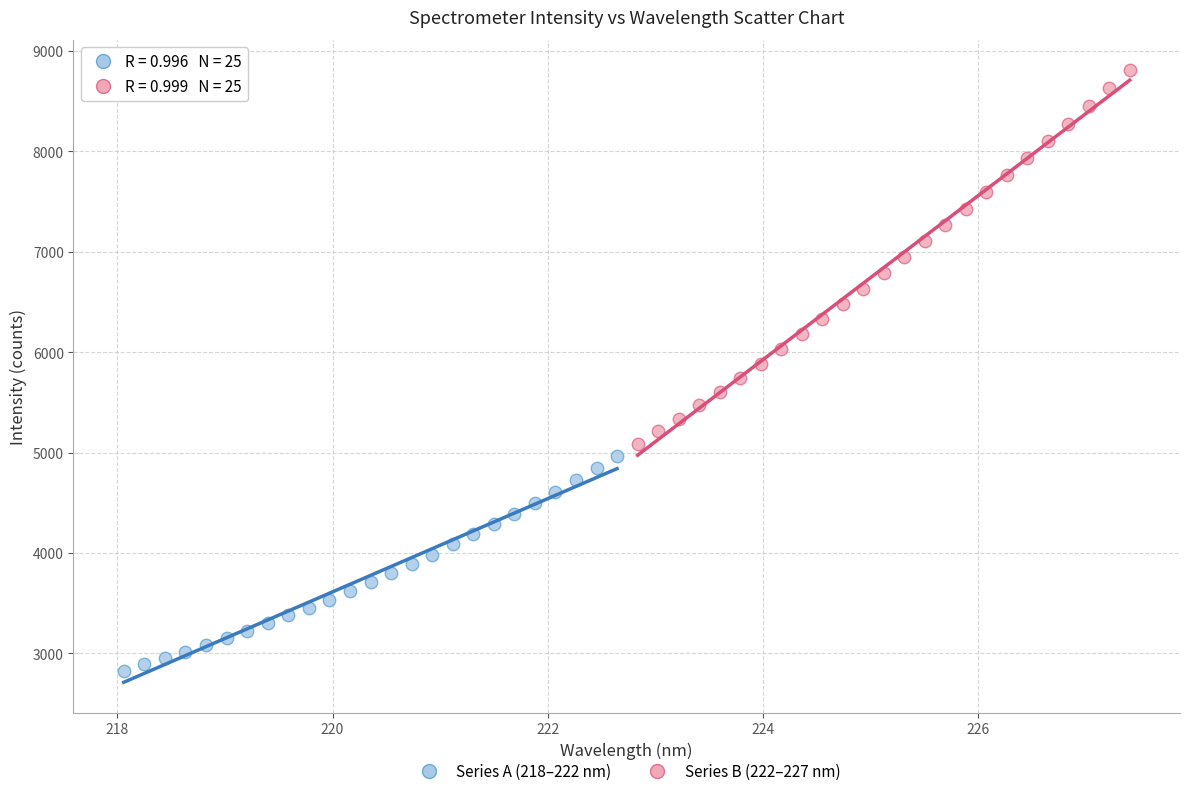

Which series has the largest Y range (max minus min)?

Series B (222–227 nm)